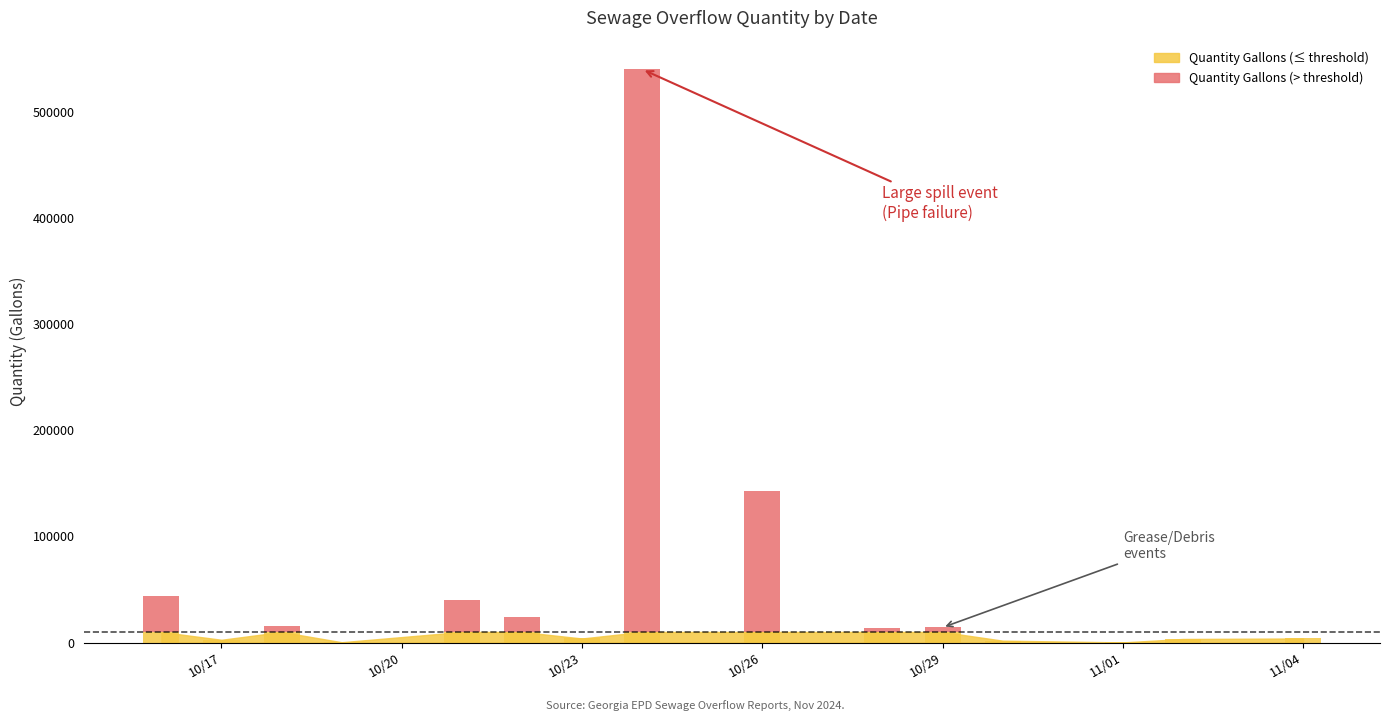

Reading left to right, what are all the values shown in this chart?

2024-11-04=2560	2024-11-04=1300	2024-11-02=410	2024-11-02=2964	2024-11-01=135	2024-10-30=1068	2024-10-30=721	2024-10-29=14220	2024-10-29=480	2024-10-28=1305	2024-10-28=3000	2024-10-28=7500	2024-10-28=2000	2024-10-28=150	2024-10-28=175	2024-10-26=128400	2024-10-26=13200	2024-10-26=1575	2024-10-24=539350	2024-10-24=600	2024-10-24=420	2024-10-23=2300	2024-10-23=1540	2024-10-22=11485	2024-10-22=12000	2024-10-22=271	2024-10-21=7590	2024-10-21=32200	2024-10-19=315	2024-10-18=9520	2024-10-18=3980	2024-10-18=411	2024-10-18=1430	2024-10-17=1000	2024-10-17=1620	2024-10-16=2700	2024-10-16=25000	2024-10-16=15750	2024-10-16=100